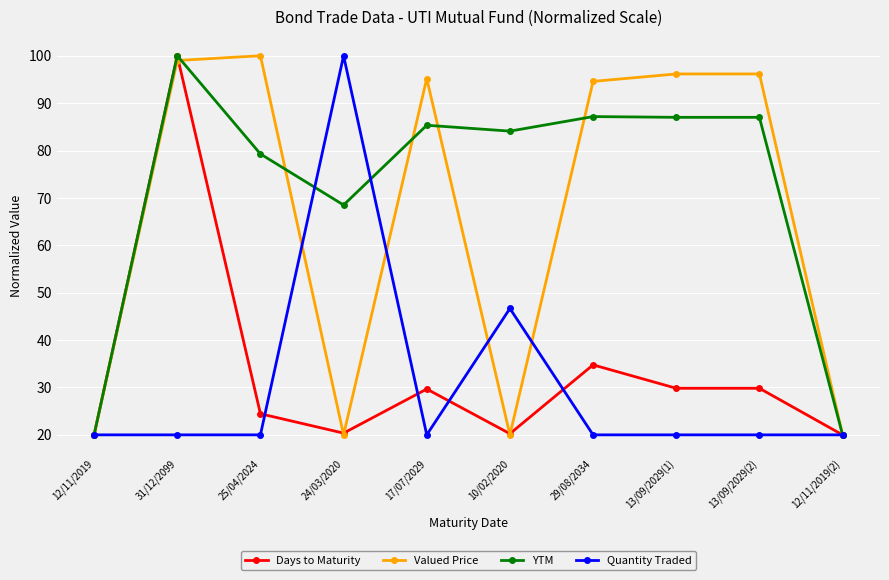

True or false: Valued Price has a value of 12.9 at 24/03/2020.

False